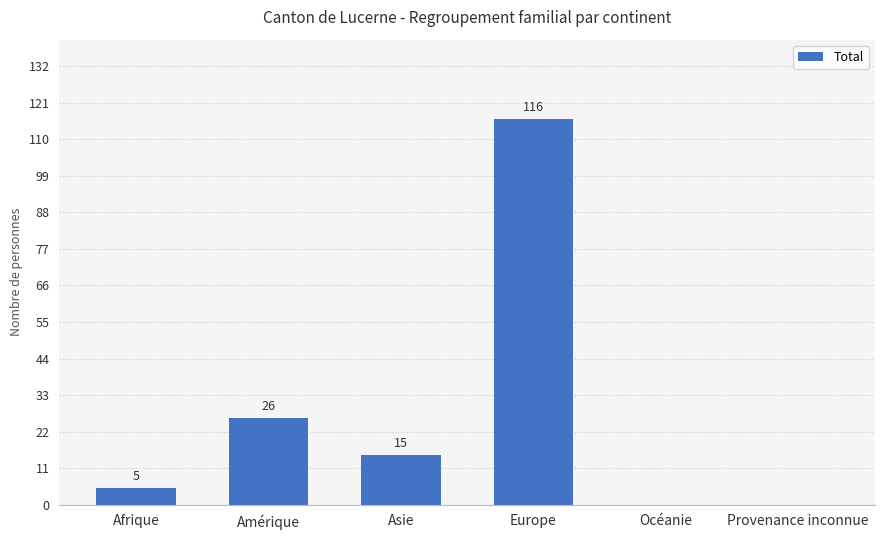

Approximately how many times larger is the value at Afrique compared to Amérique?

0.2